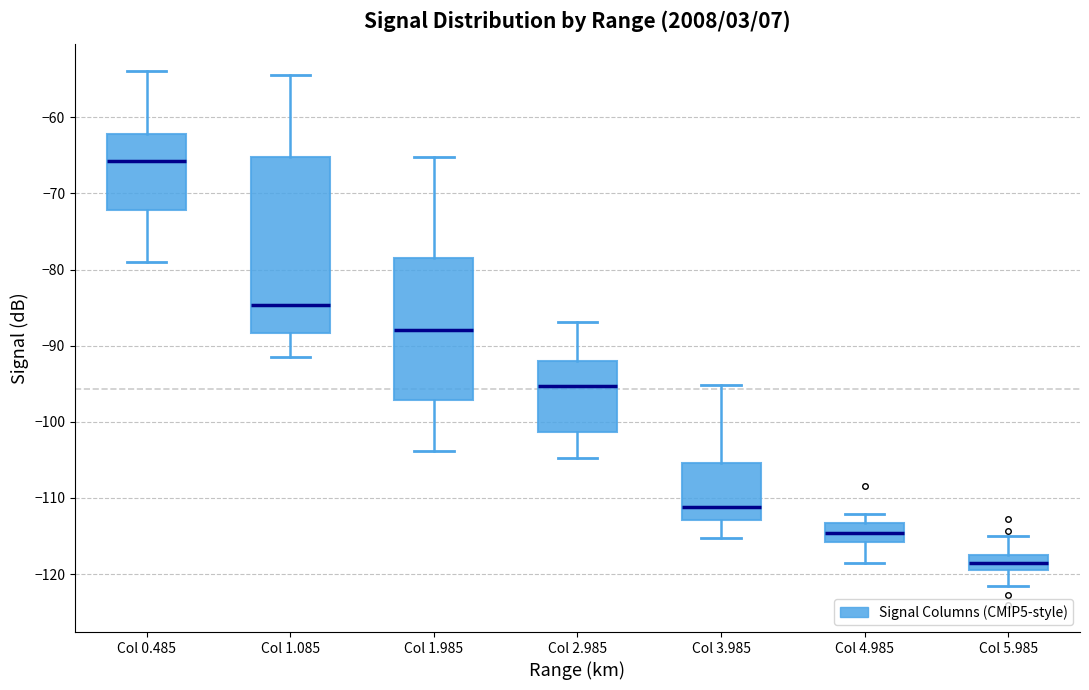

Reading left to right, read every box against the y-axis: the position of its median line, the range the box covers, and the ends of its whiskers. The values are not printed on the chart, so give them approximately, as read against the axis.

Col 0.485: median -66, box -72 to -62, whiskers -79 to -54
Col 1.085: median -85, box -88 to -65, whiskers -91 to -54
Col 1.985: median -88, box -97 to -78, whiskers -104 to -65
Col 2.985: median -95, box -101 to -92, whiskers -105 to -87
Col 3.985: median -111, box -113 to -105, whiskers -115 to -95
Col 4.985: median -115, box -116 to -113, whiskers -118 to -112
Col 5.985: median -118 (inside the box), box -119 to -118, whiskers -121 to -115